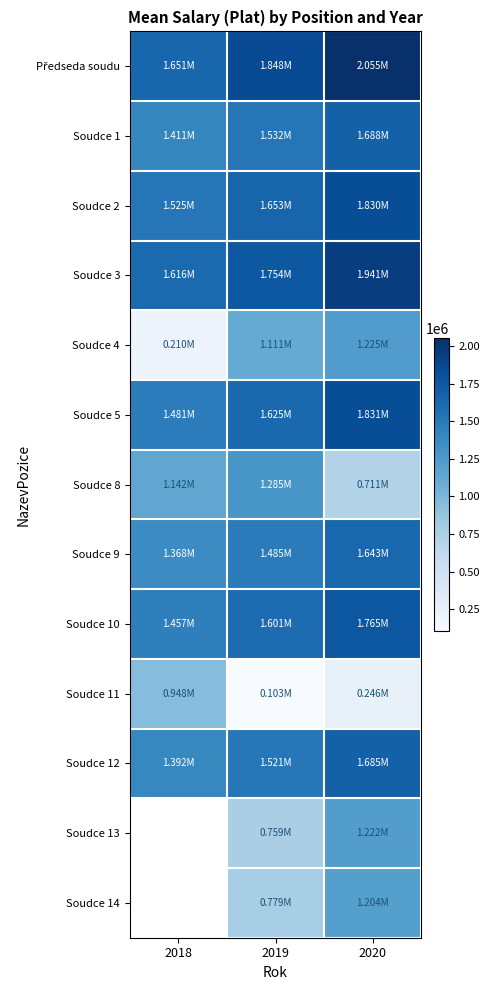

What is the maximum value shown in the chart?

2055203.0